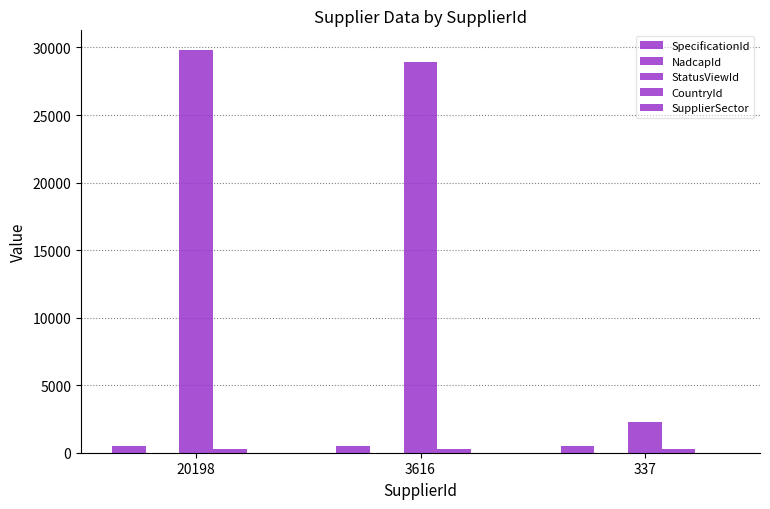

List the series in order of their peak value, highest first.

StatusViewId, SpecificationId, CountryId, NadcapId, SupplierSector